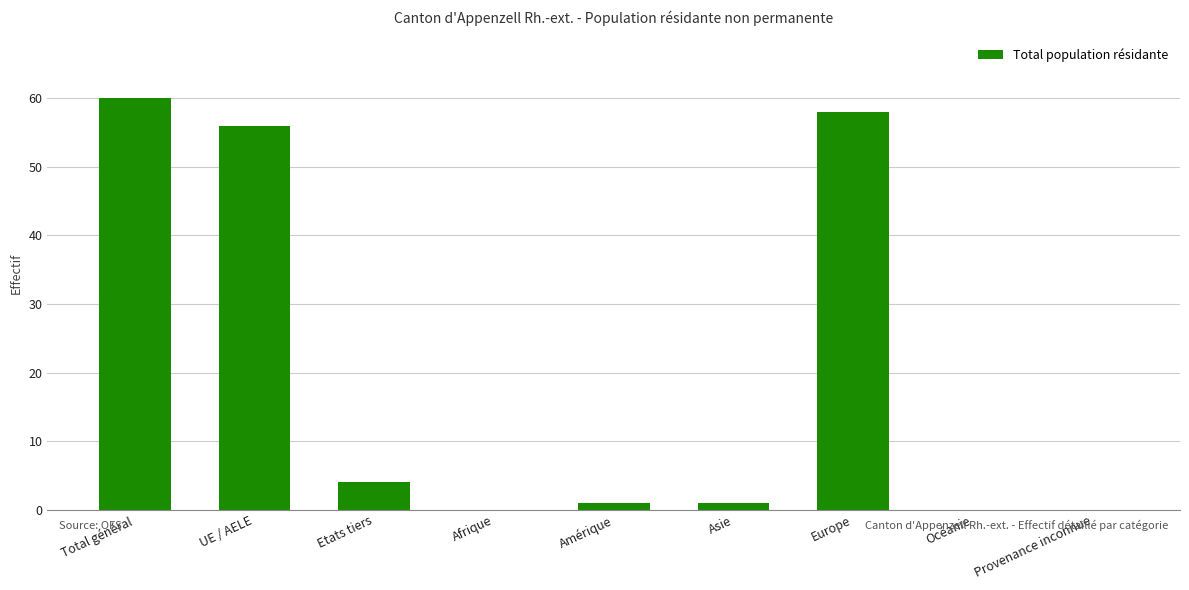

Are the bars horizontal?

No